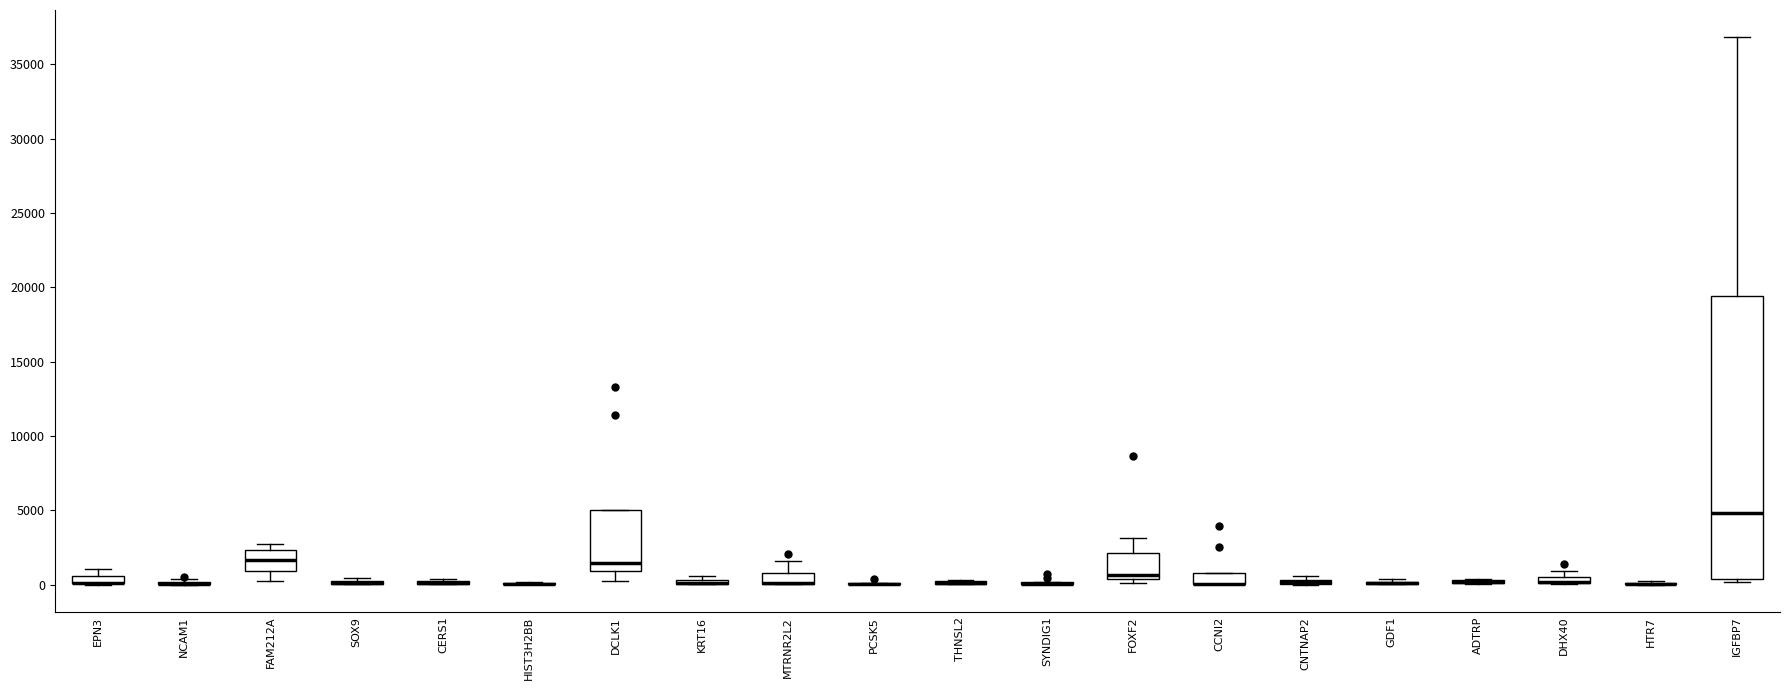

Comparing the boxes themselves (not the whiskers), which one is the tallest?

IGFBP7